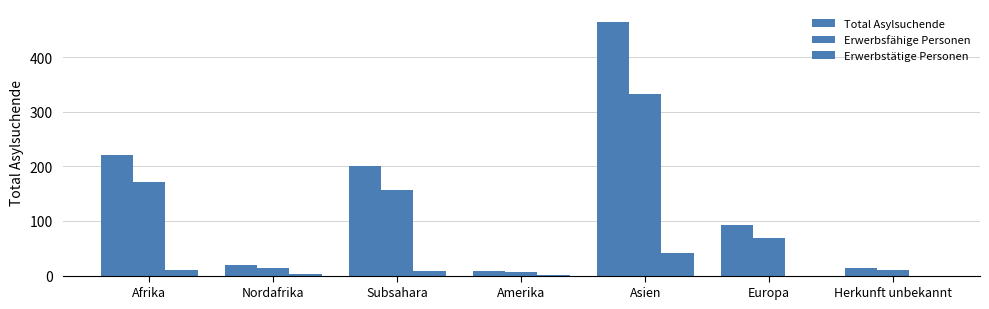

Does the chart contain stacked bars?

No